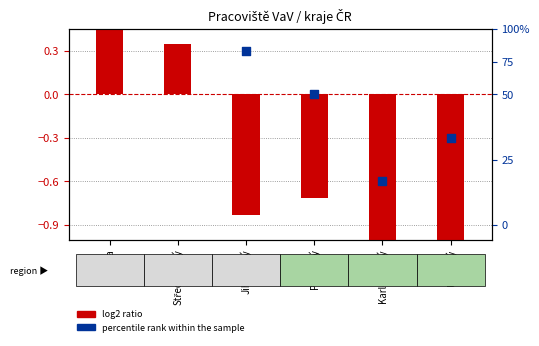

Which series has the largest Y range (max minus min)?

log2 ratio